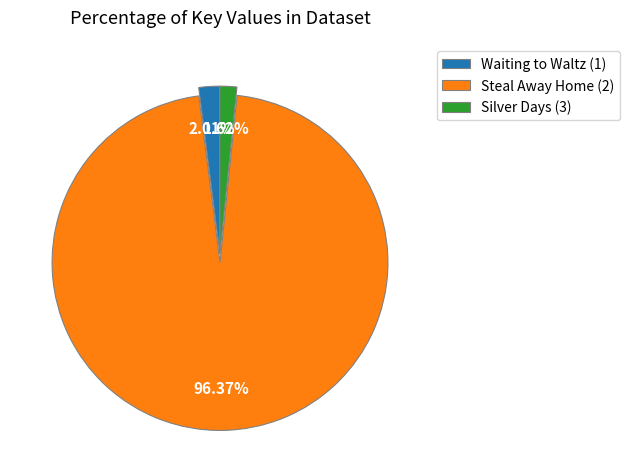

What is the largest slice in the pie chart?

Steal Away Home (2)